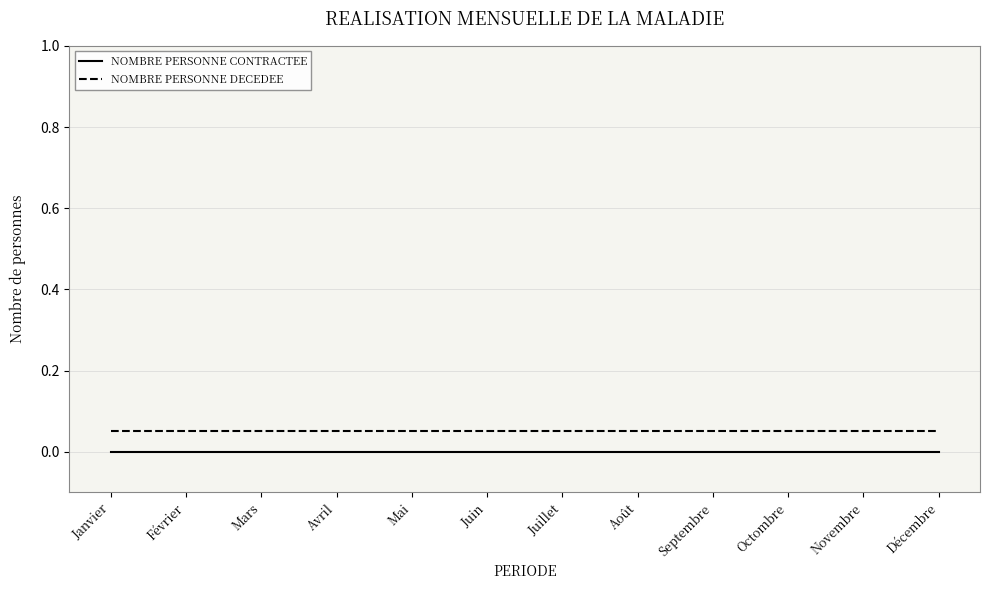

True or false: NOMBRE PERSONNE DECEDEE has a value of 0.0 at Octombre.

False